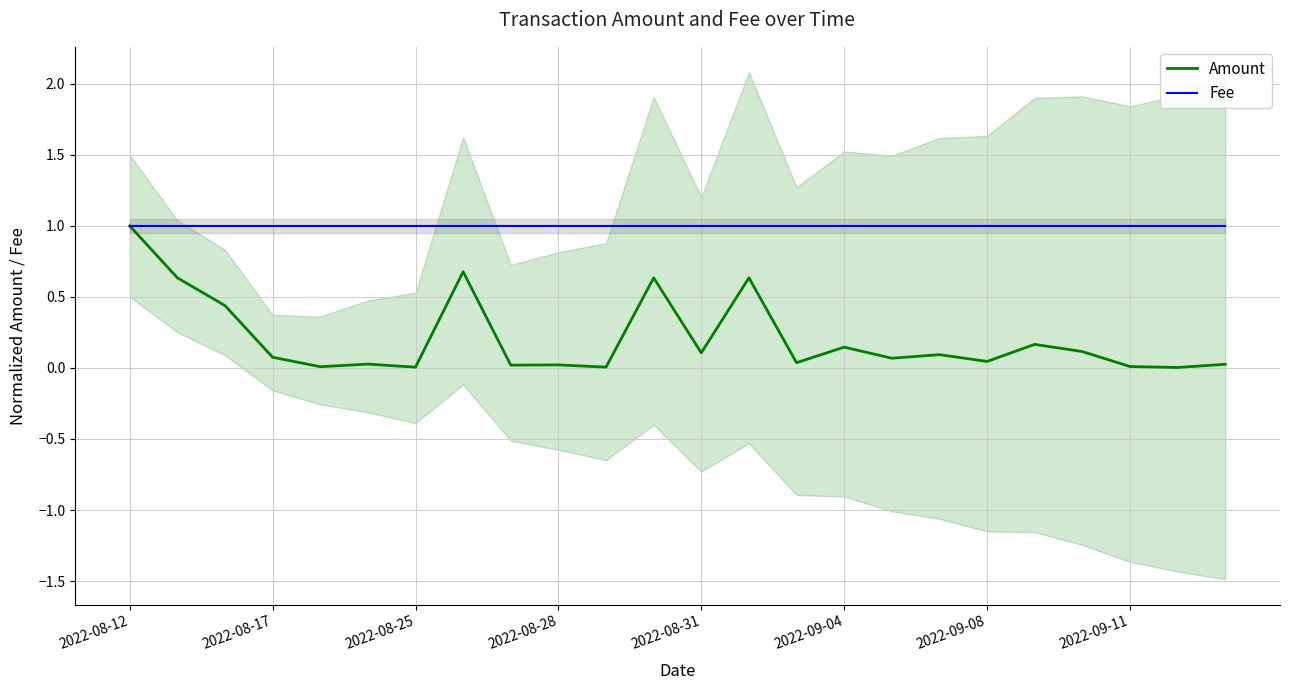

Is it true that Amount equals 1.7 at 2022-08-12?

False